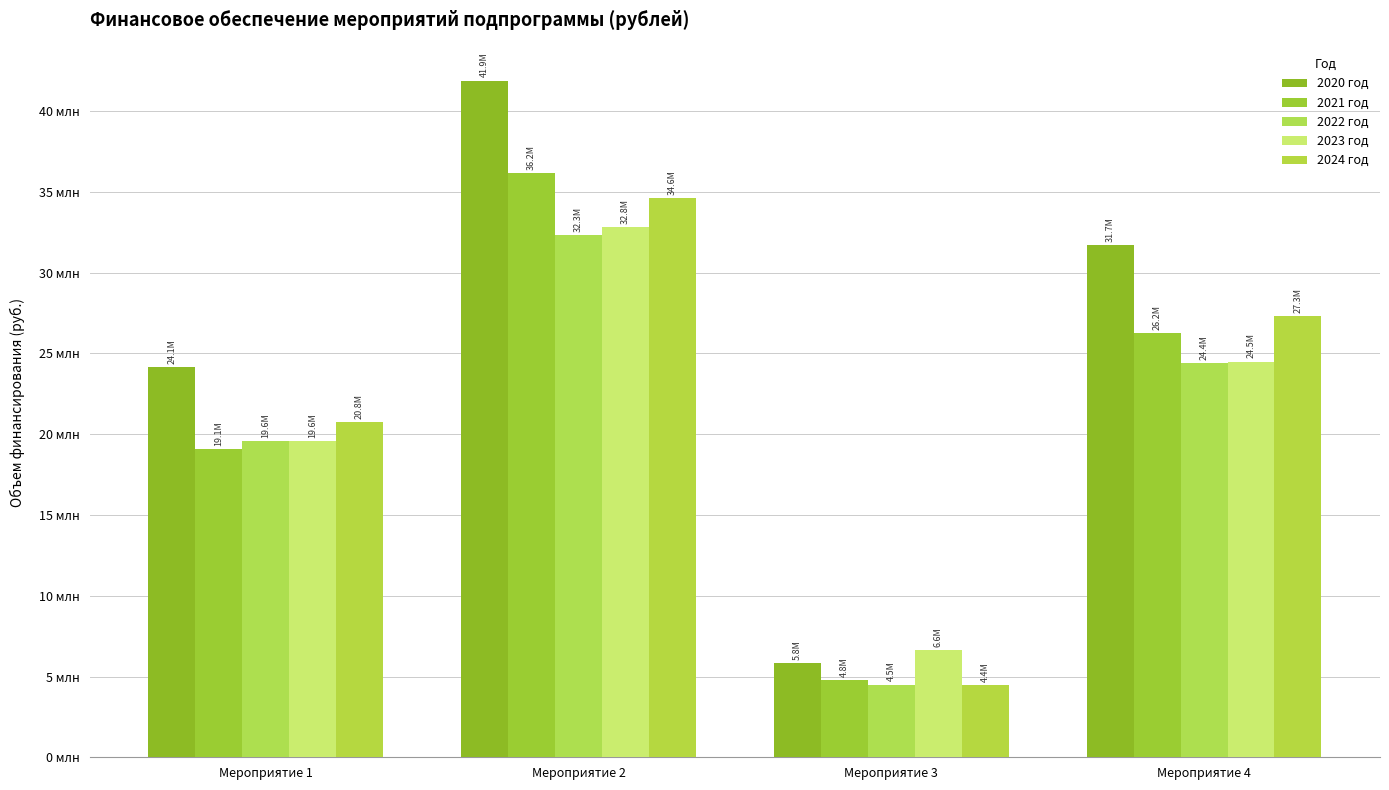

What is the value of the 2024 год bar at the 1st from the left?

20767872.6